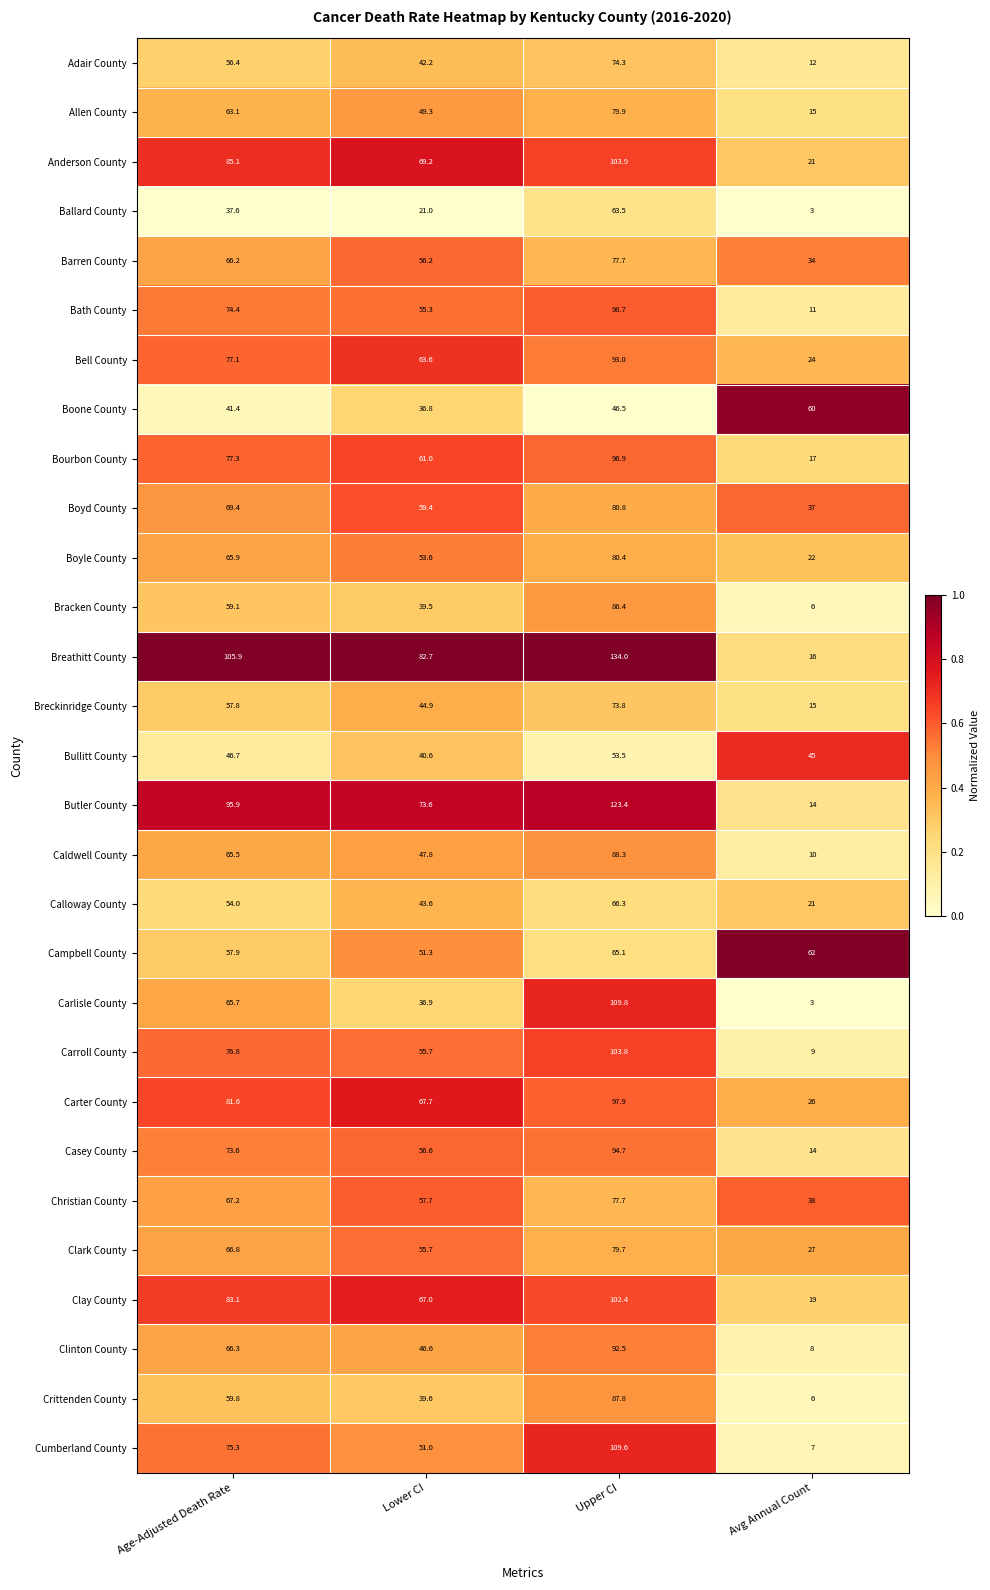

What is the total value across all series at Avg Annual Count?

602.0